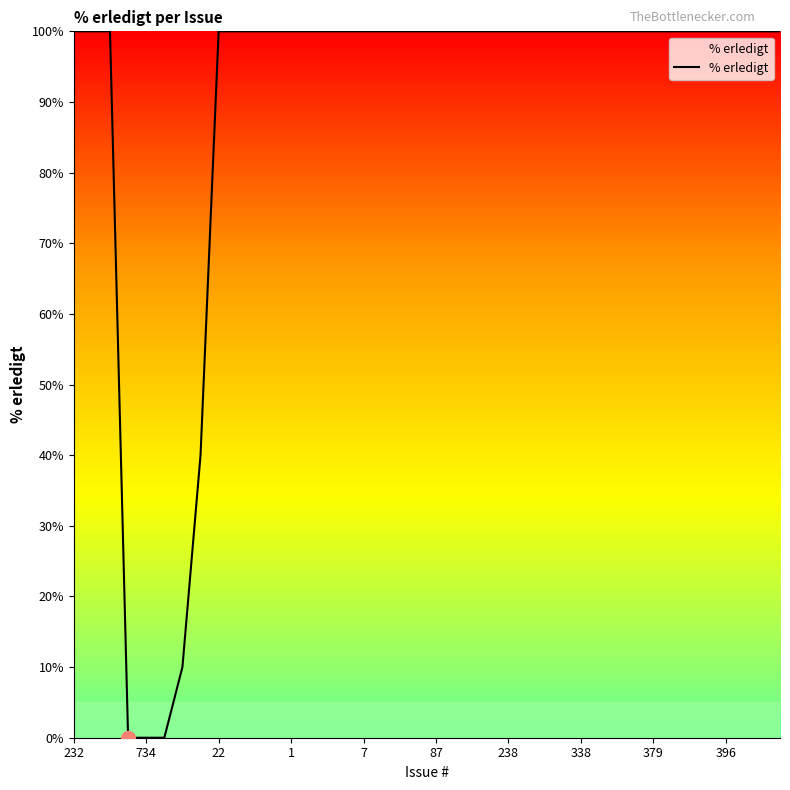

What is the difference between the maximum and minimum values?

100